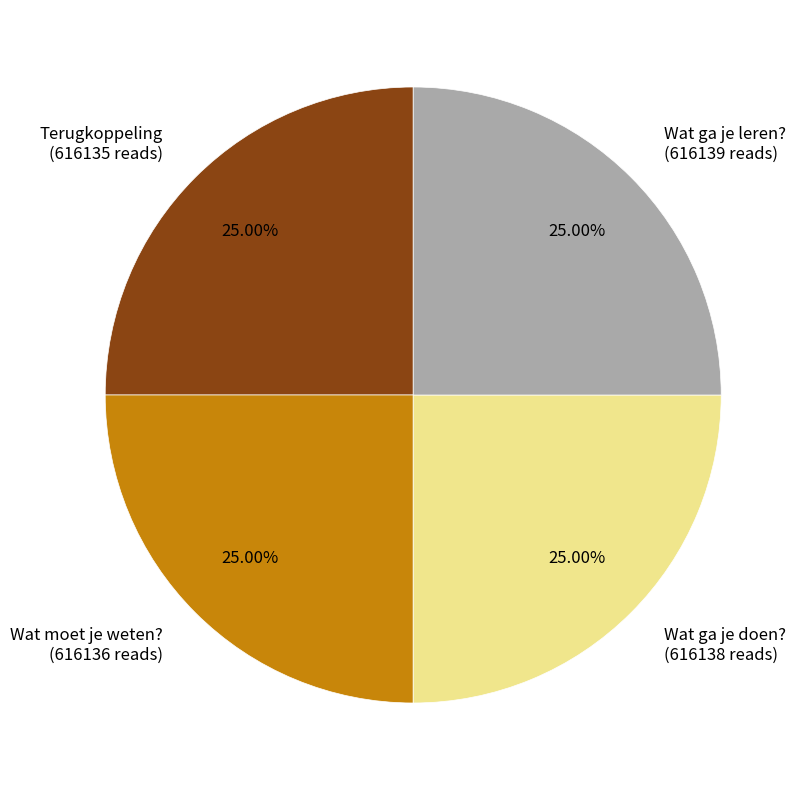

How much of the chart is everything except Wat ga je doen??

75.0%